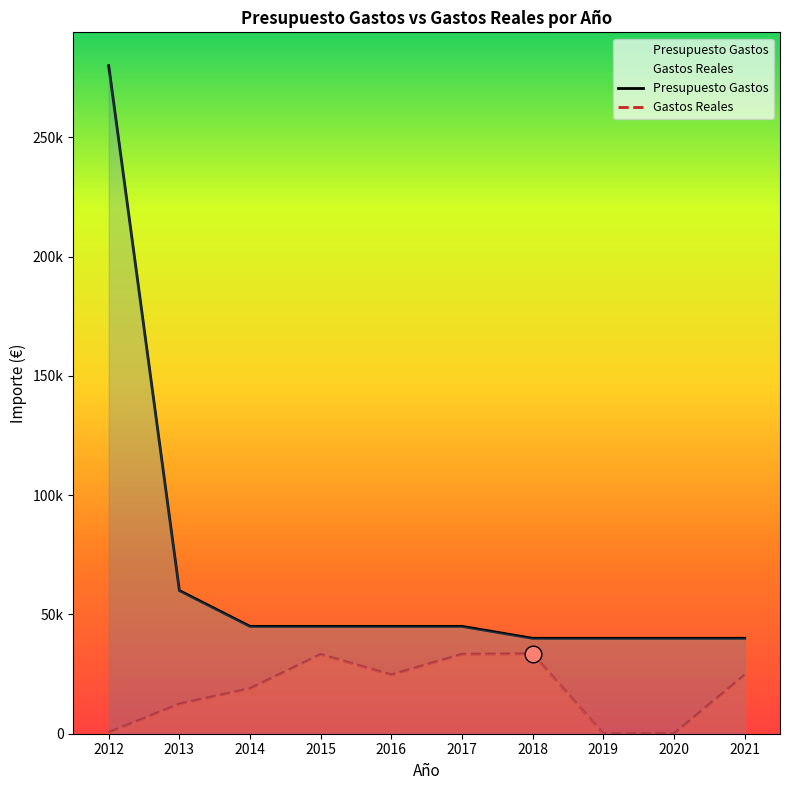

What value does the Gastos Reales series have at 2021?

24653.8